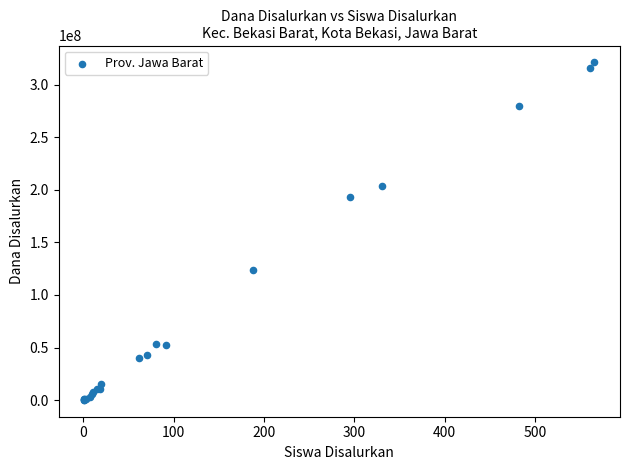

What Y value in the scatter plot is closest to 160687500?

193500000